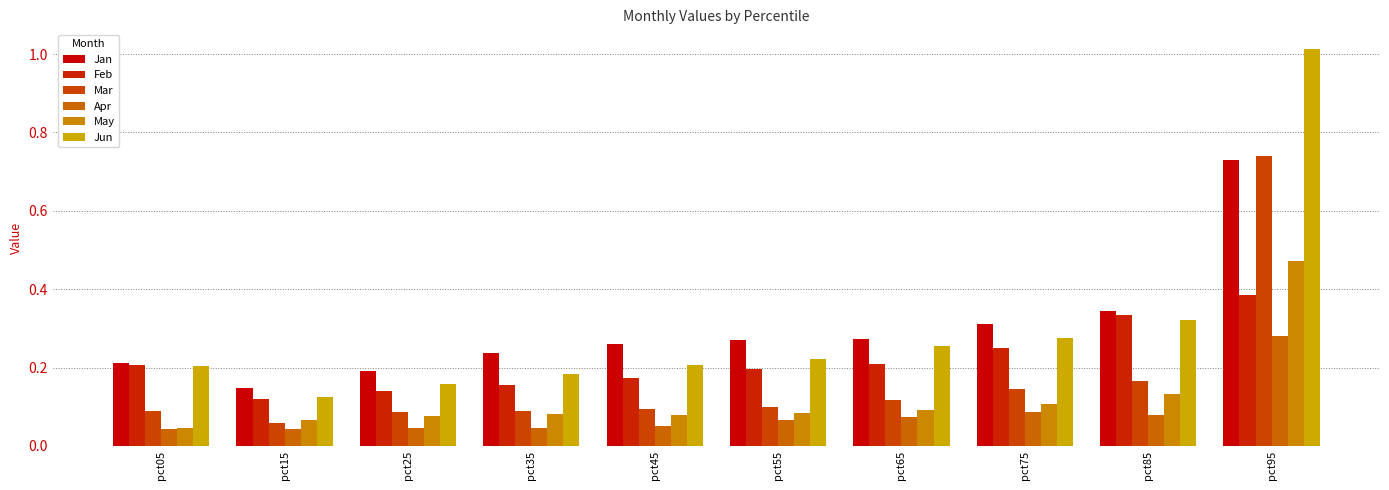

Which series has the largest range (max minus min)?

Jun